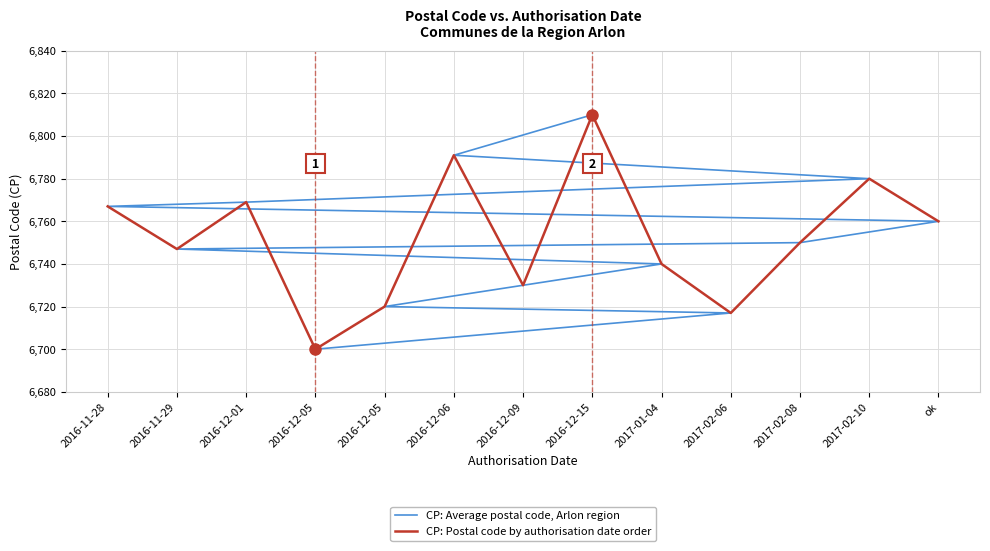

True or false: CP: Postal code by authorisation date order and CP: Average postal code, Arlon region cross at least once.

True